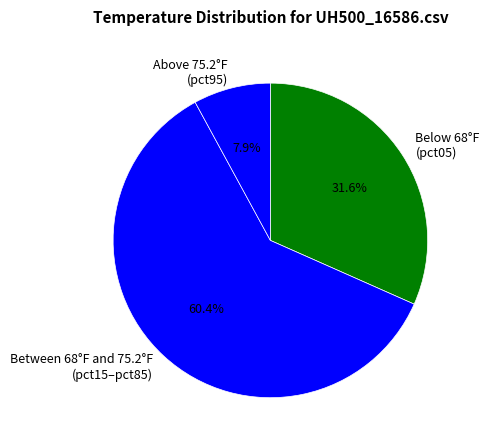

What percentage is NOT represented by Above 75.2°F (pct95)?

92.1%